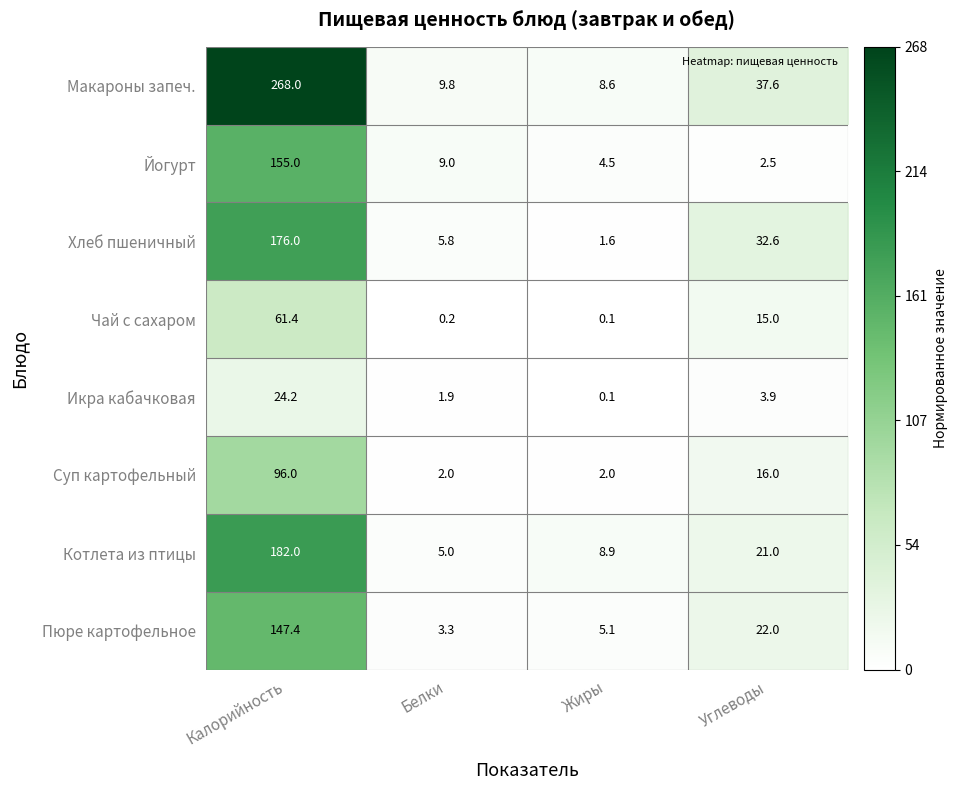

Is the value of Котлета из птицы at Жиры greater than the value of Чай с сахаром at Жиры?

Yes